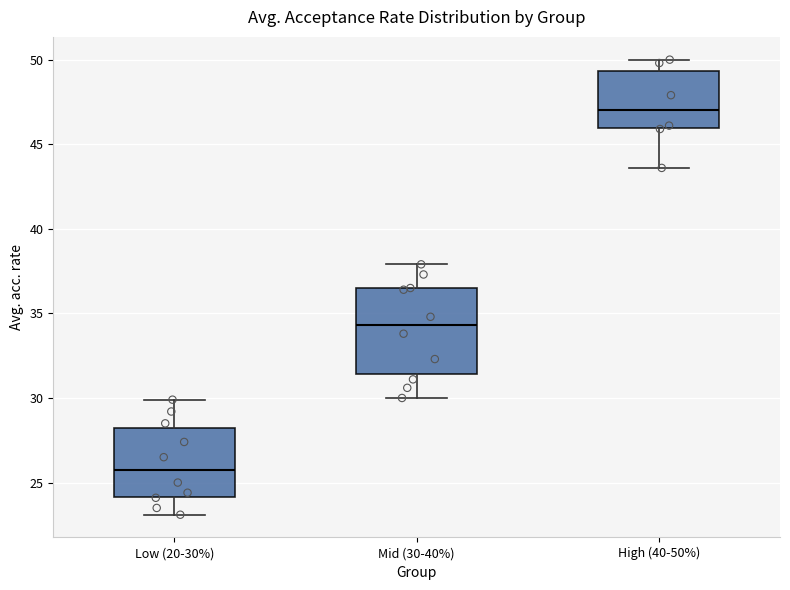

Comparing the boxes themselves (not the whiskers), which one is the tallest?

Mid (30-40%)